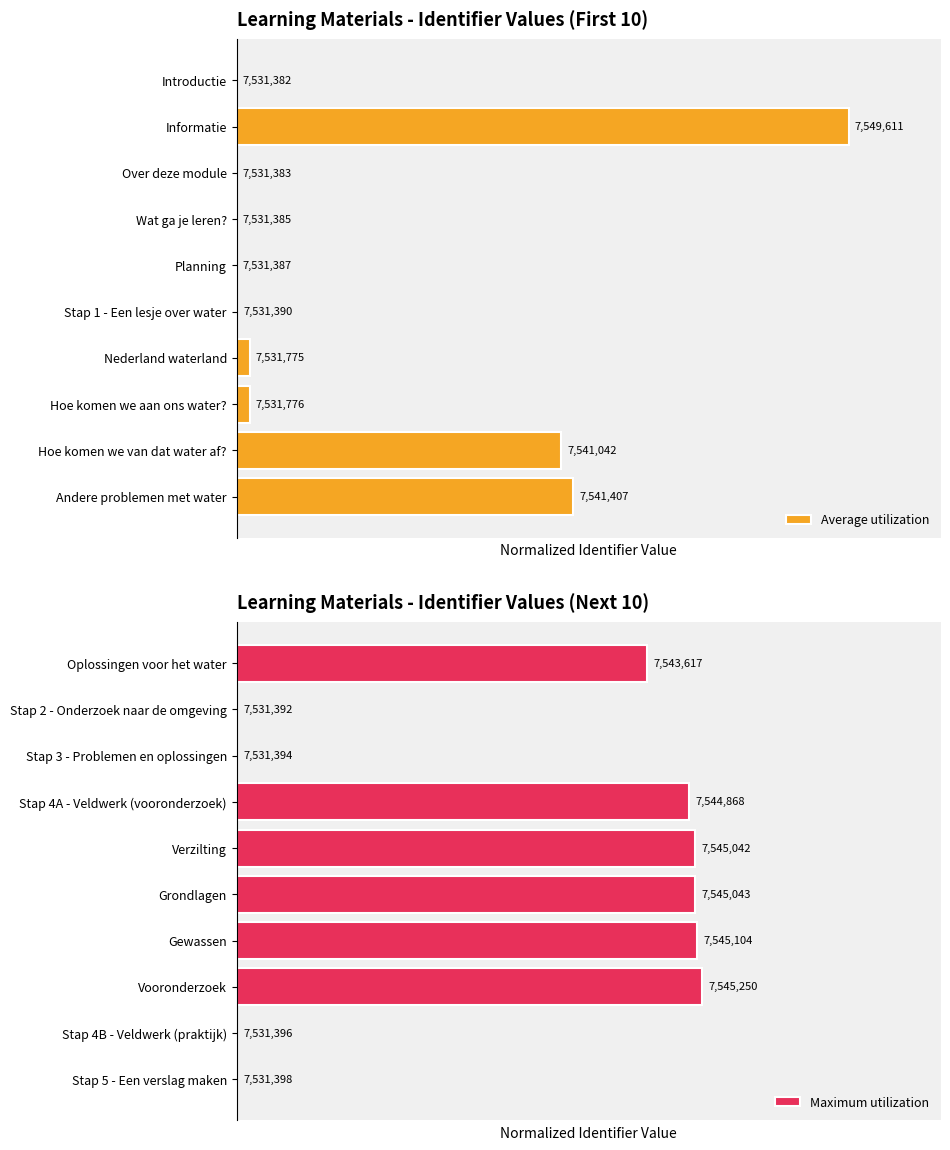

Which has a higher value, Wat ga je leren? or Andere problemen met water?

Andere problemen met water